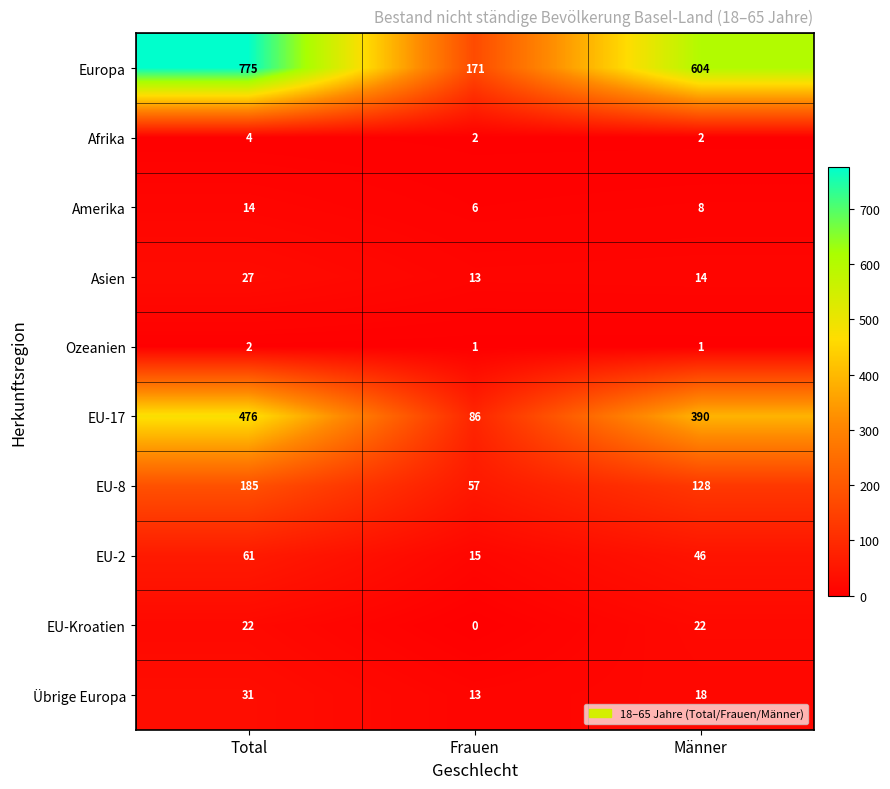

What is the sum of all Afrika values?

8